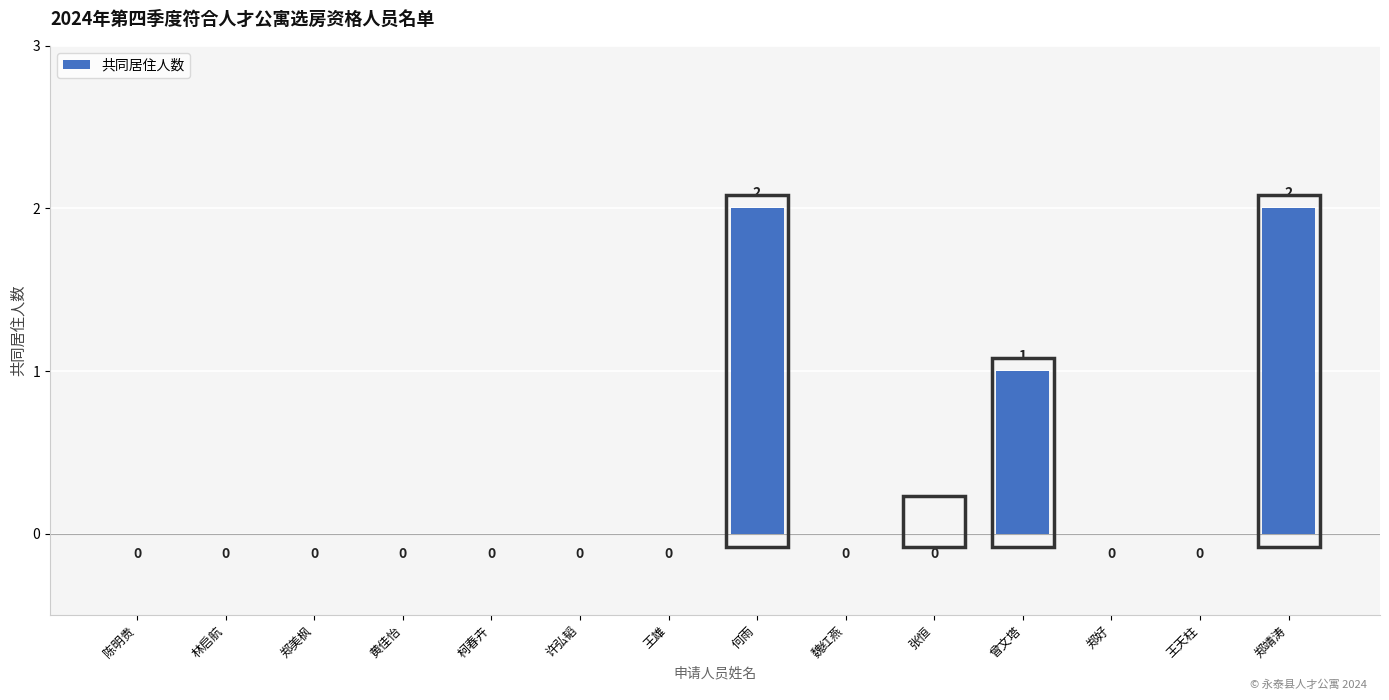

Is it true that the value at 林启航 is 0?

True